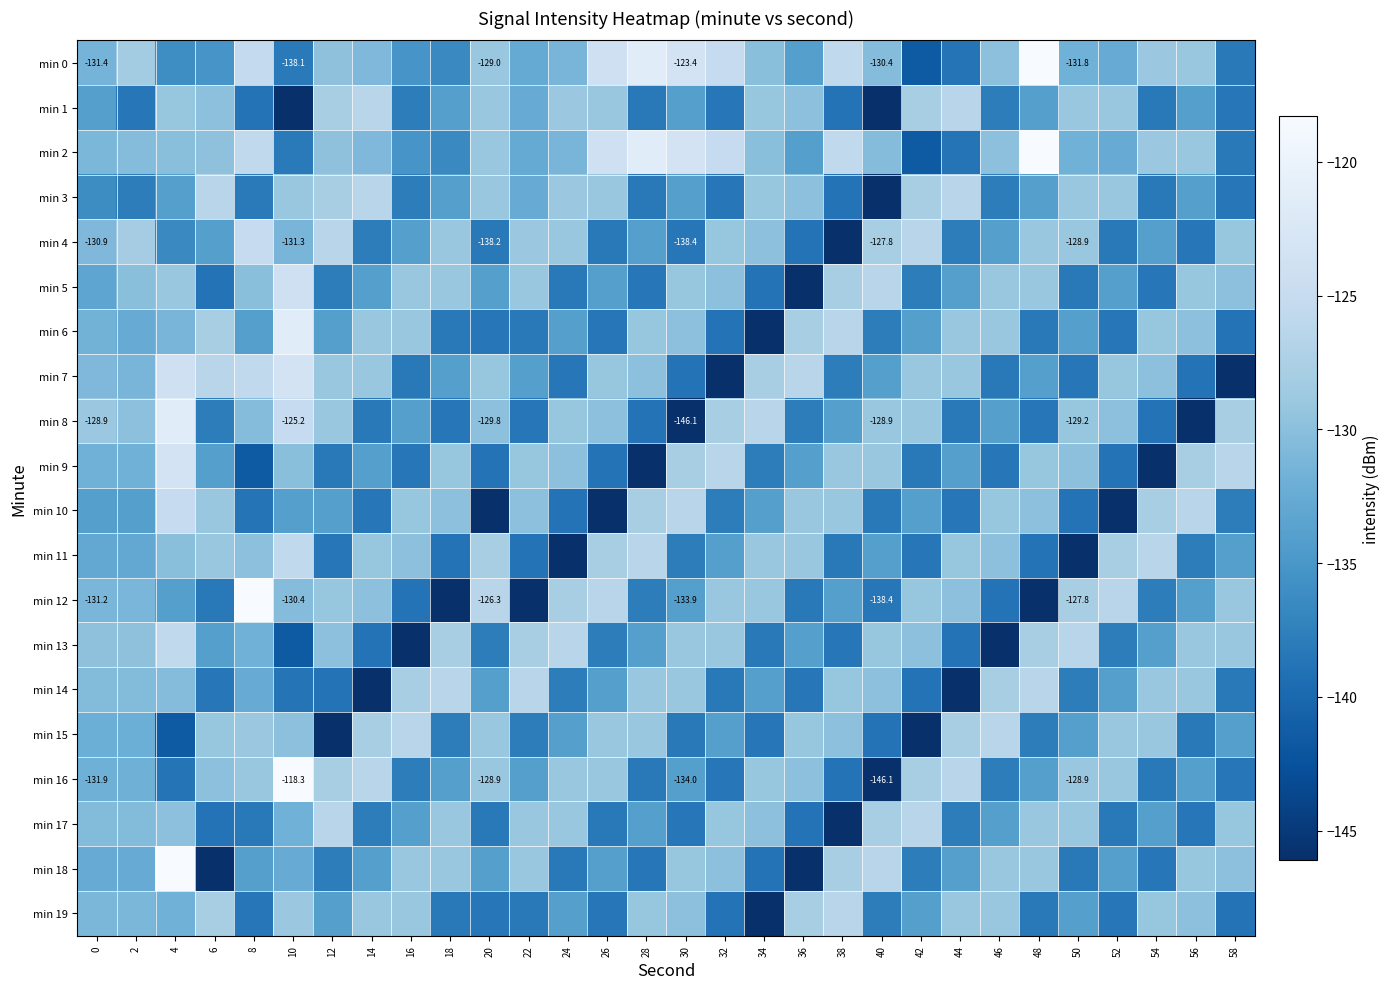

What is the difference between the min 15 values at 4 and 58?

7.4